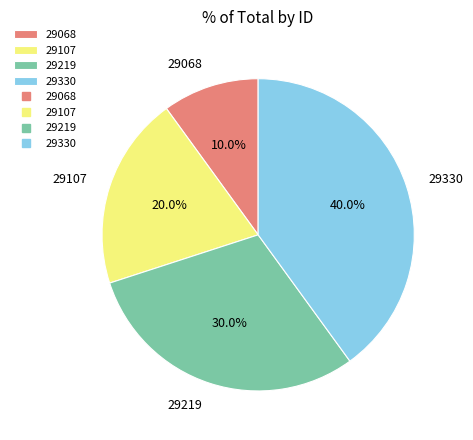

Between 29068 and 29219, which is larger?

29219